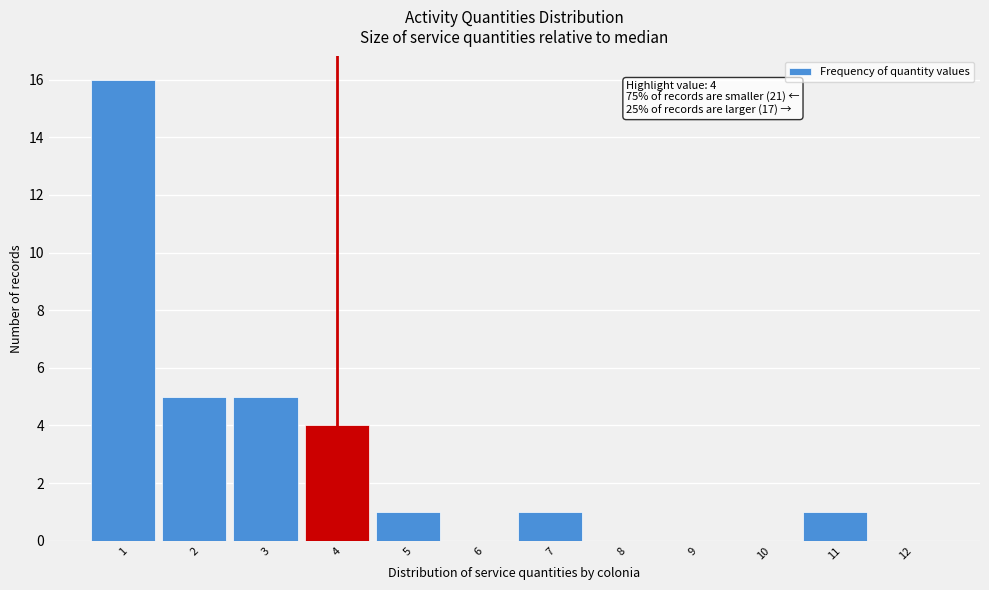

Over which range of the x-axis is the bar tallest?

0.5 to 1.5